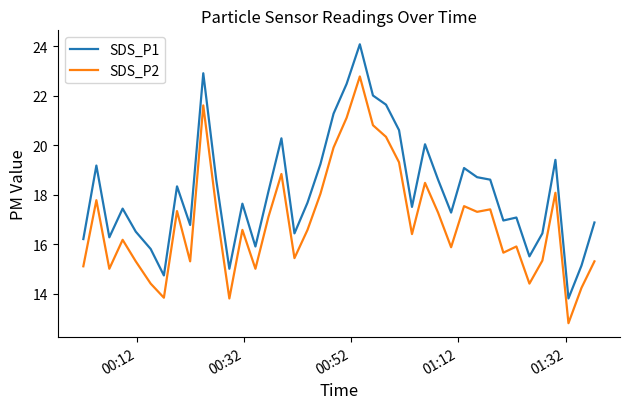

List the series in order of their peak value, highest first.

SDS_P1, SDS_P2